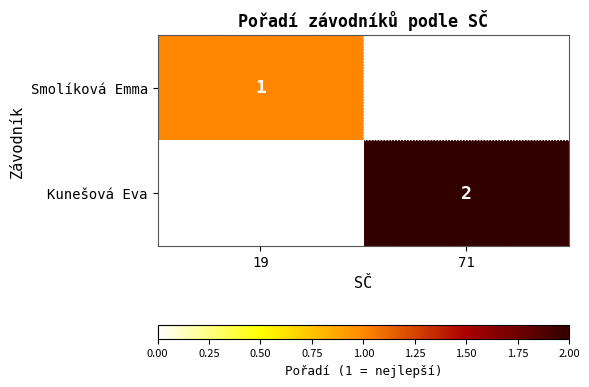

True or false: Smolíková Emma has a value of 2 at 19.

False